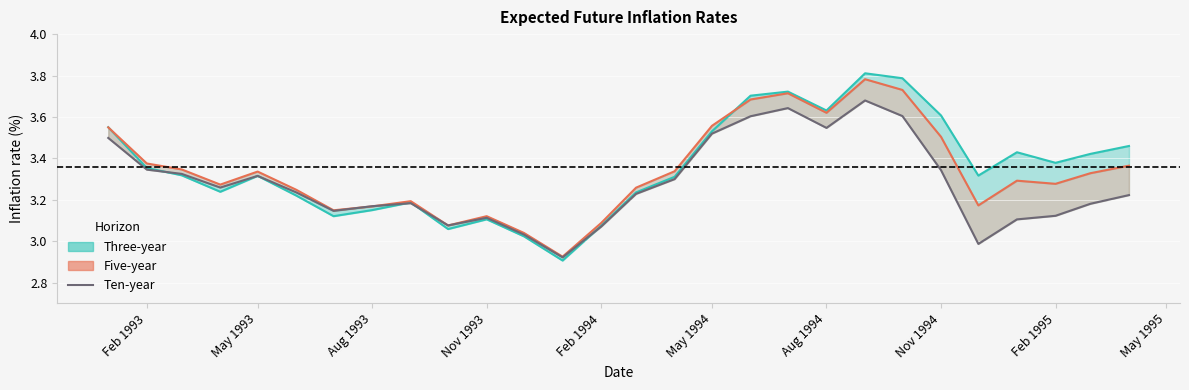

Reading left to right, list all the values displayed in this chart.

3.5	3.3	3.3	3.3	3.3	3.2	3.1	3.2	3.2	3.1	3.1	3.0	2.9	3.1	3.2	3.3	3.5	3.6	3.6	3.5	3.7	3.6	3.3	3.0	3.1	3.1	3.2	3.2